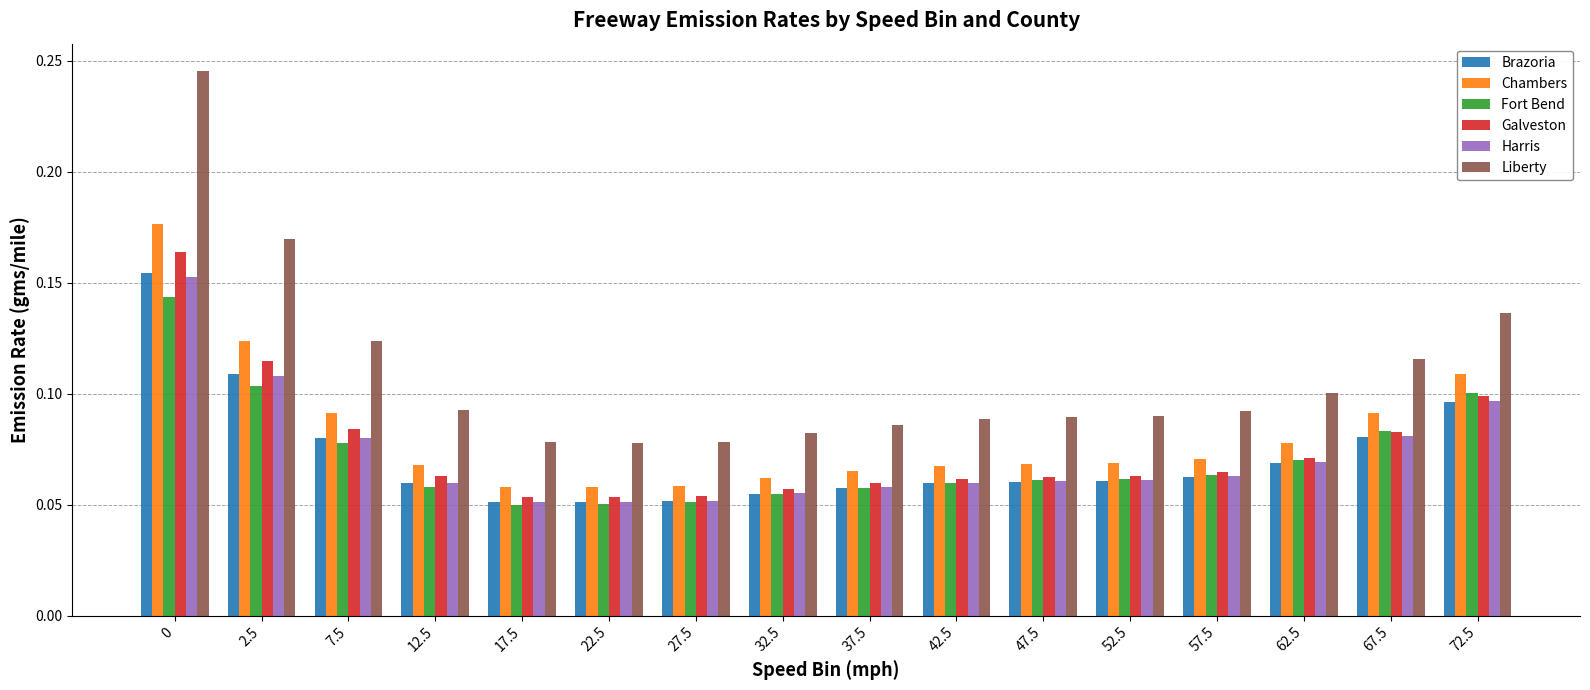

What is the sum of all Galveston values?

1.2